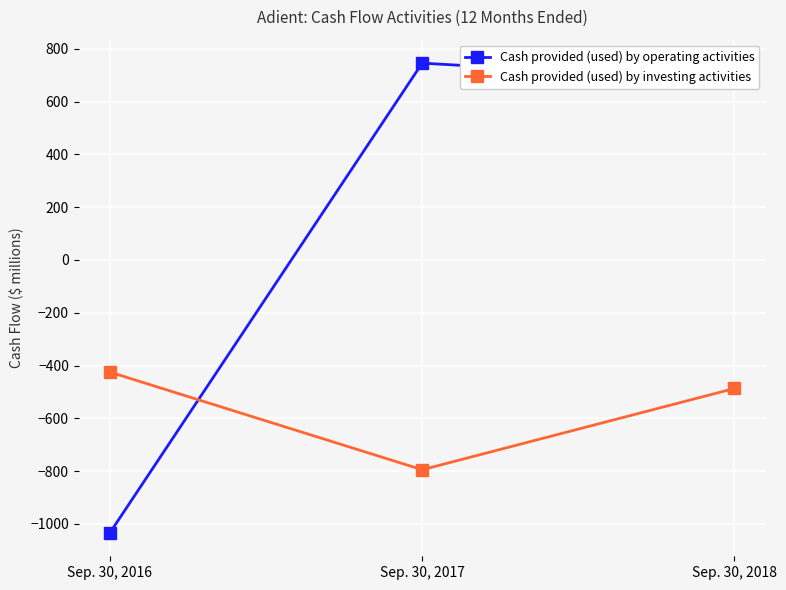

What is the difference between the Cash provided (used) by operating activities values at Sep. 30, 2016 and Sep. 30, 2018?

1713